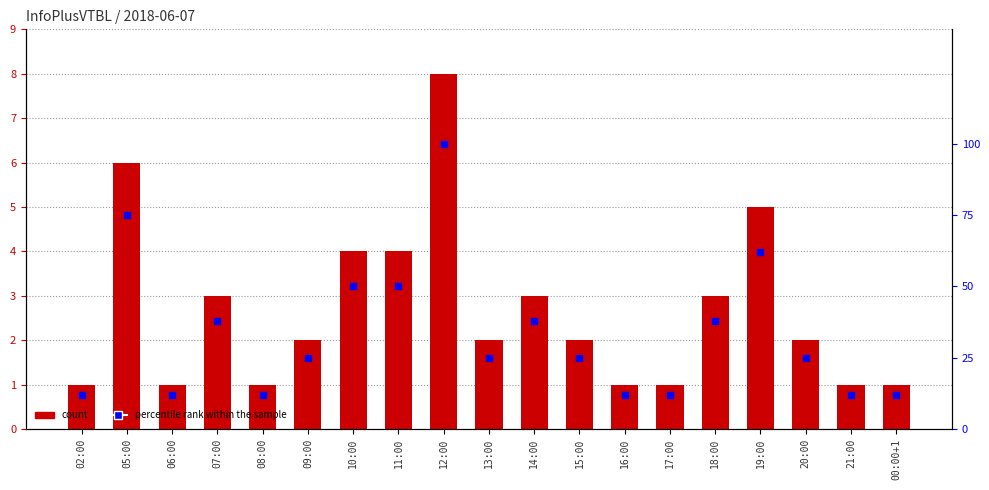

At which category is the sum across all series the highest?

12:00